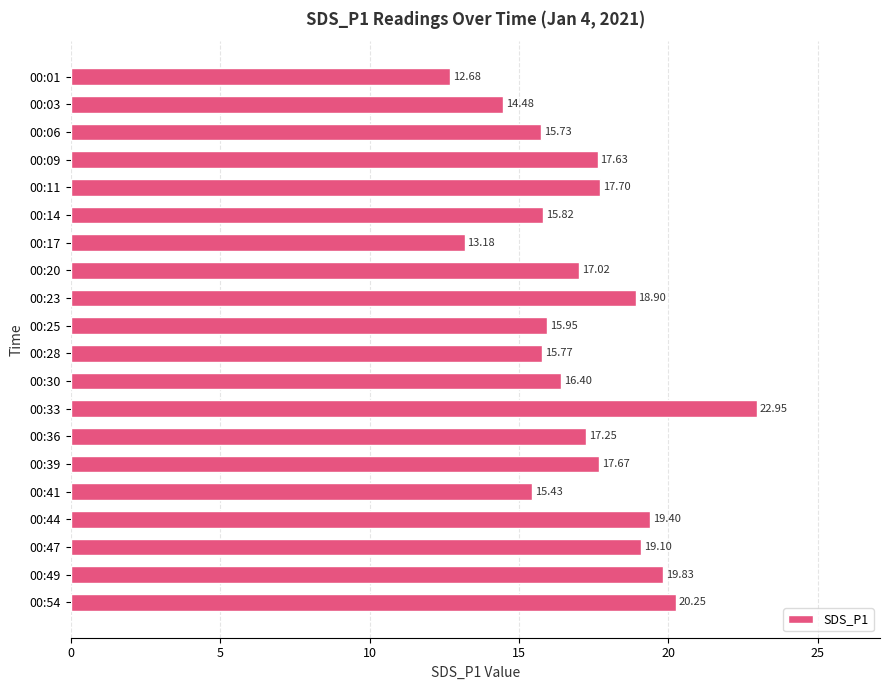

Rank the categories by value from highest to lowest.

00:33, 00:54, 00:49, 00:44, 00:47, 00:23, 00:11, 00:39, 00:09, 00:36, 00:20, 00:30, 00:25, 00:14, 00:28, 00:06, 00:41, 00:03, 00:17, 00:01